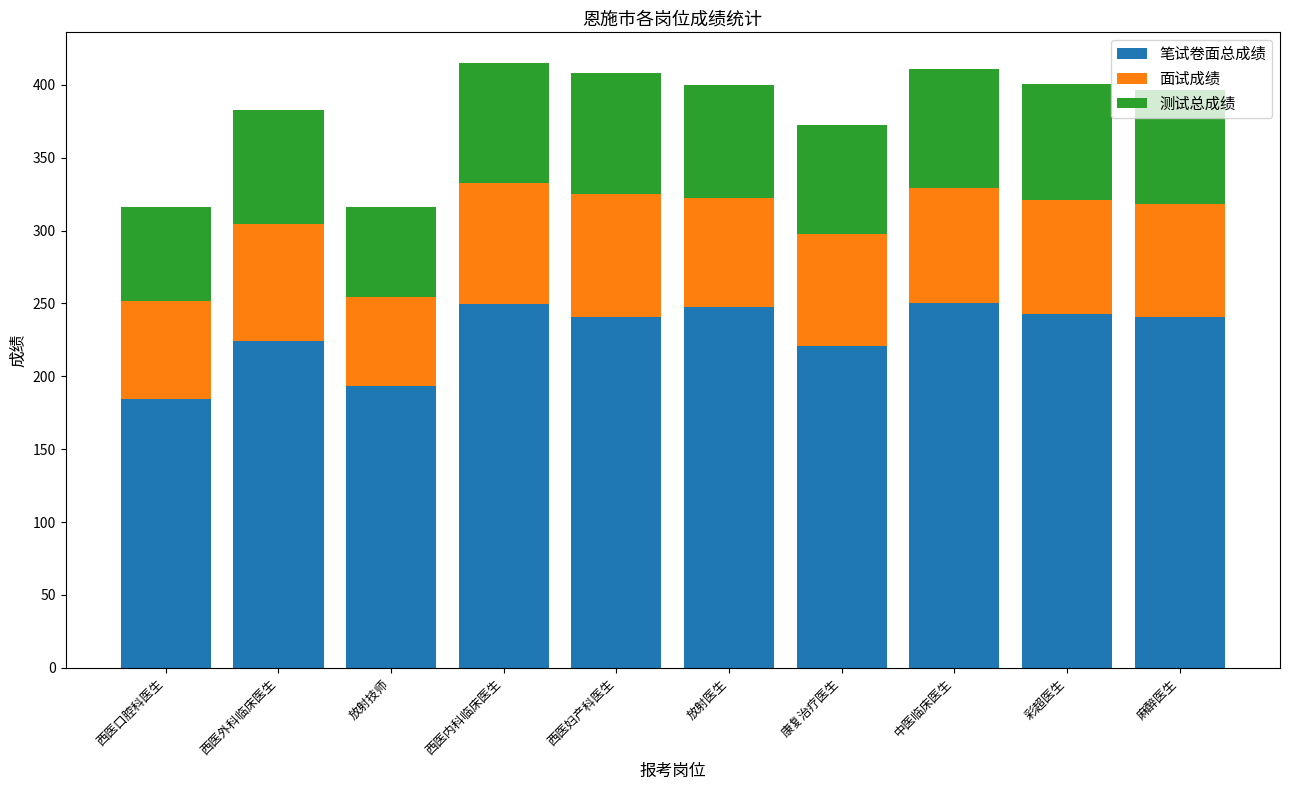

How many bars are there in total?

10